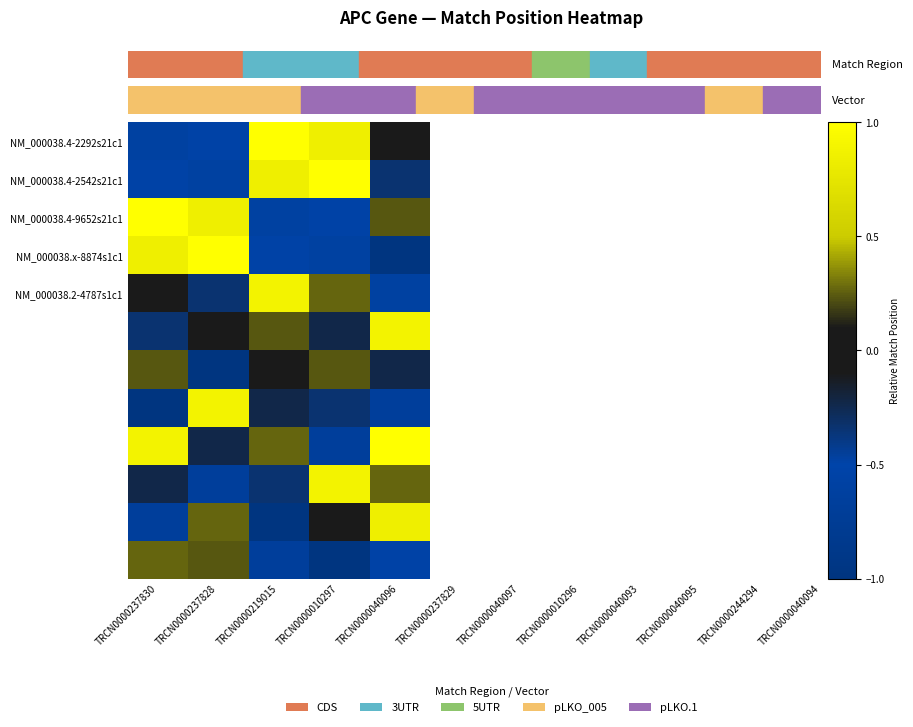

What is the greatest value displayed?

1.0